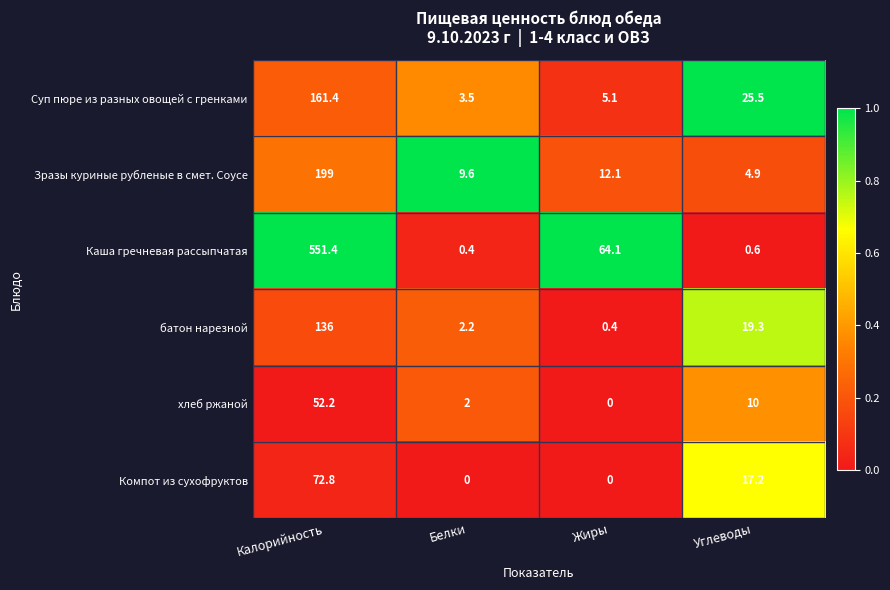

Which series has the largest range (max minus min)?

Каша гречневая рассыпчатая